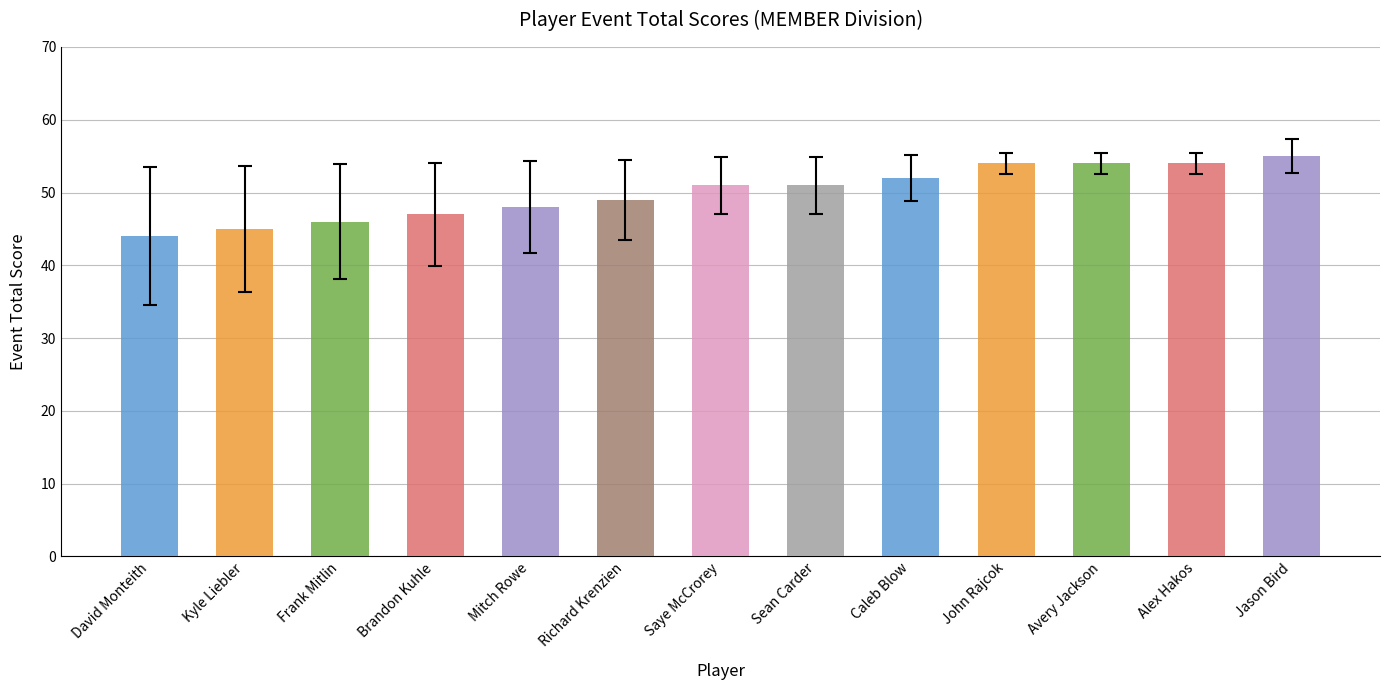

Is it true that event_relative_score equals -16 at Kyle Liebler?

False